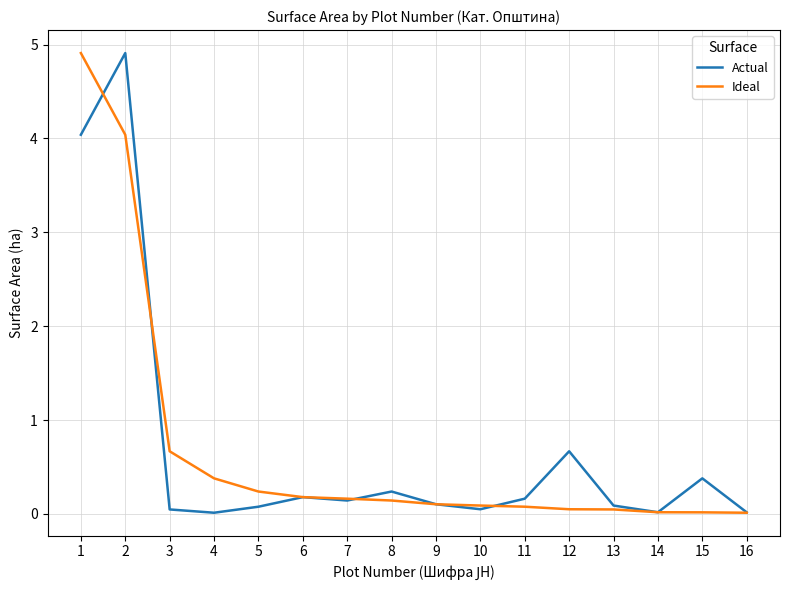

Where do Actual and Ideal first cross each other?

1 and 2